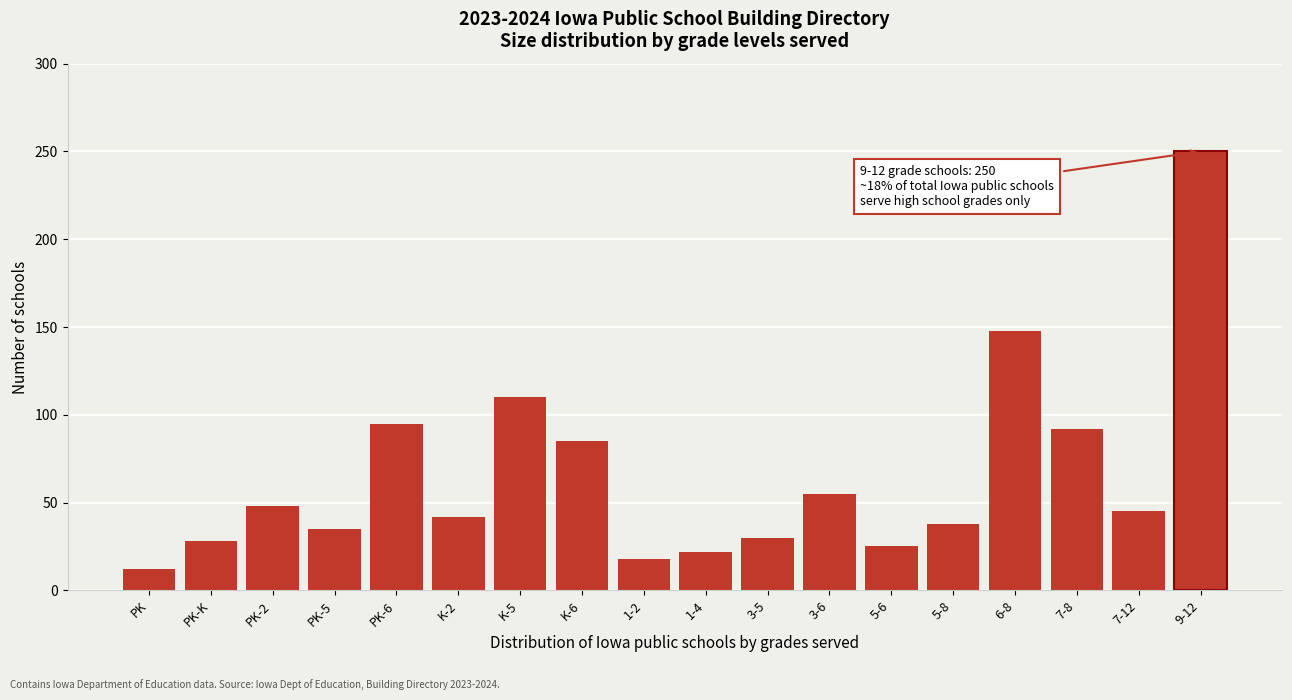

Reading left to right, transcribe all the data shown in this chart.

12	28	48	35	95	42	110	85	18	22	30	55	25	38	148	92	45	250